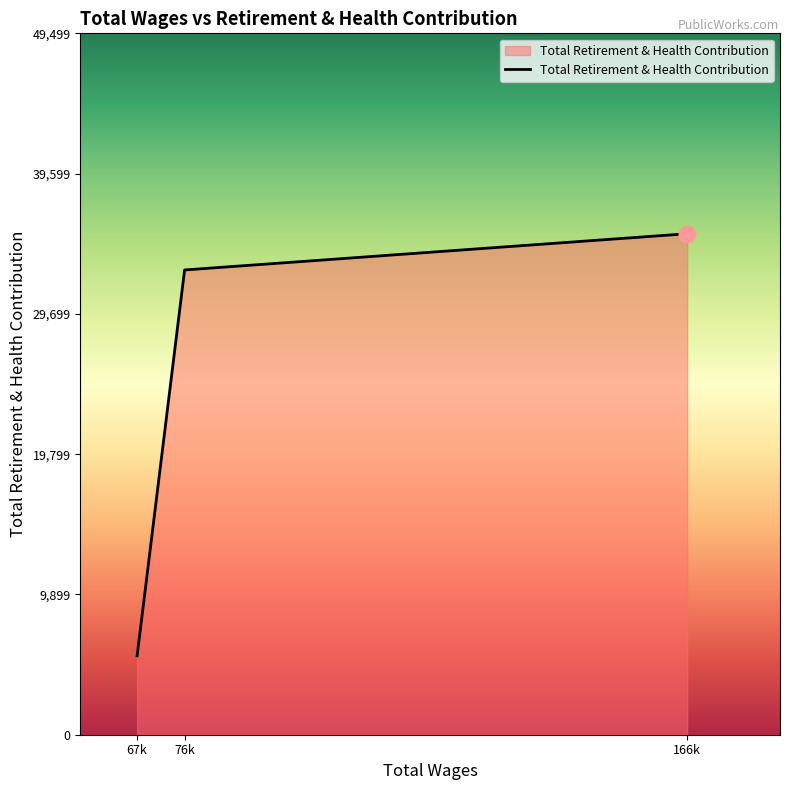

What is the difference between the second highest and minimum values?

27231